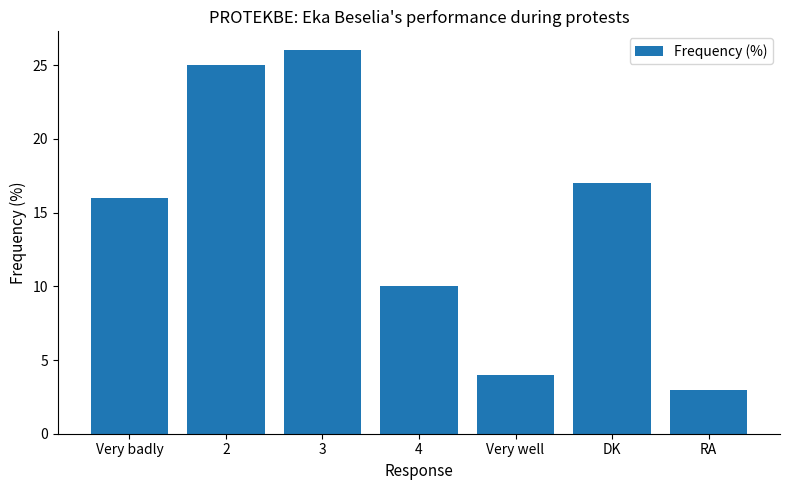

True or false: the data shows 26 at 3.

True